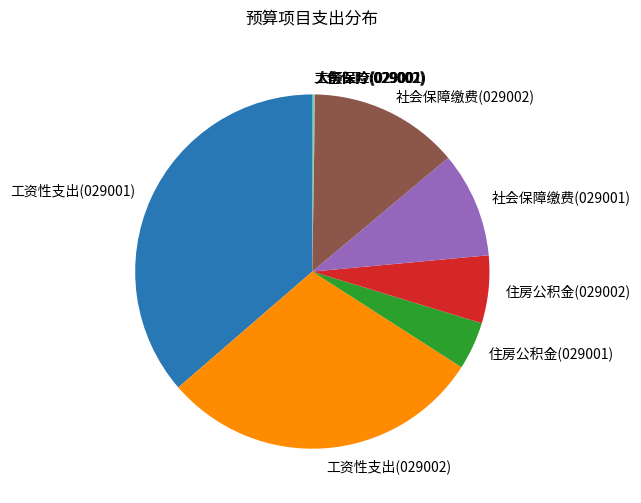

The 社会保障缴费(029001) slice represents 1% of the pie. True or false?

False